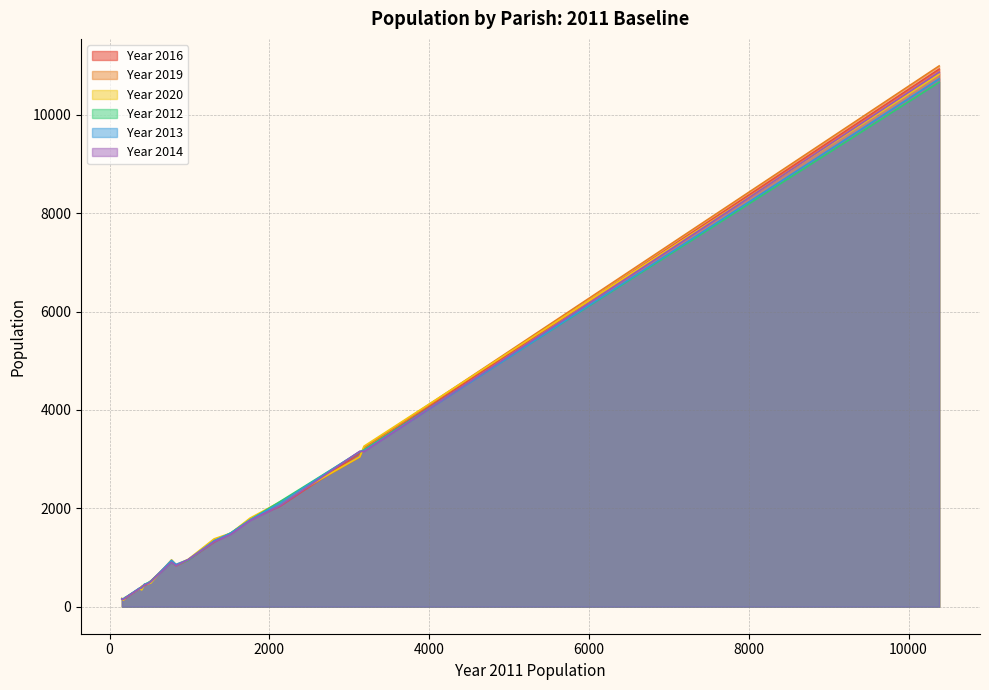

At which label does Year 2012 reach its peak?

10382